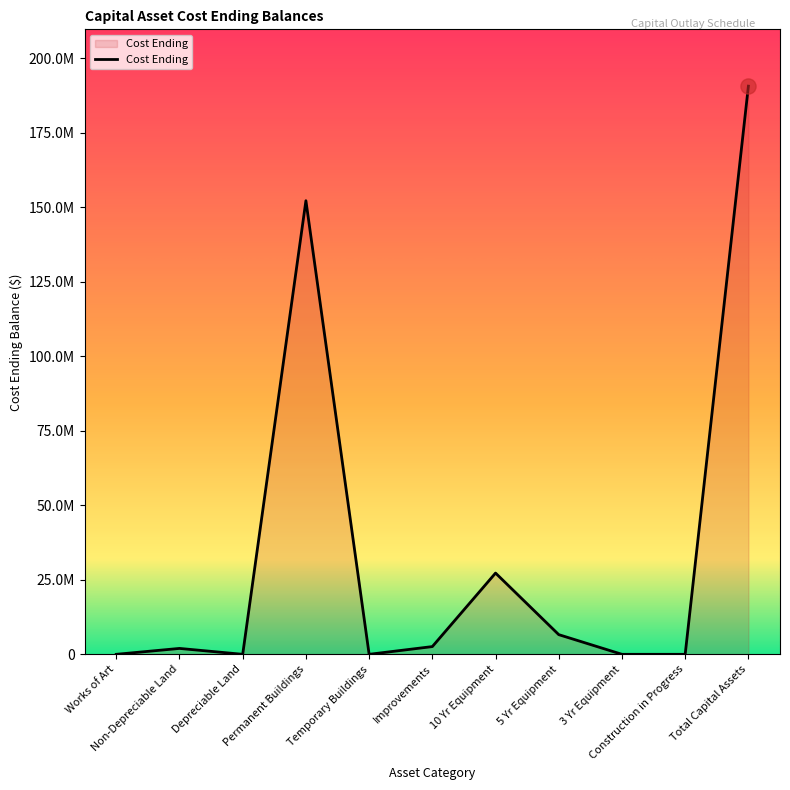

What is the change in value from Improvements to 5 Yr Equipment?

+4005060.2